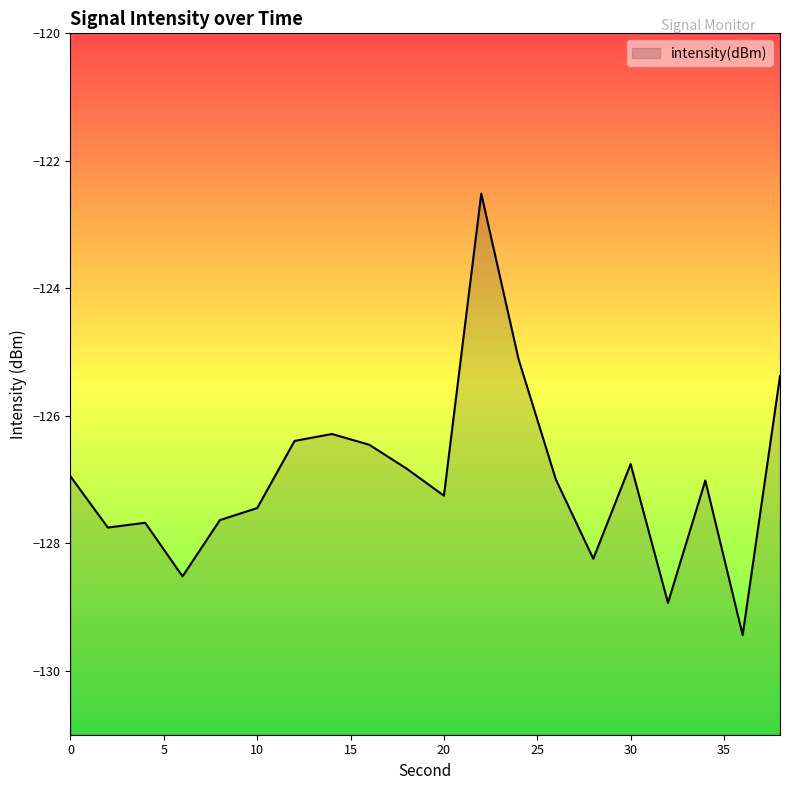

How many lines are shown in the chart?

1